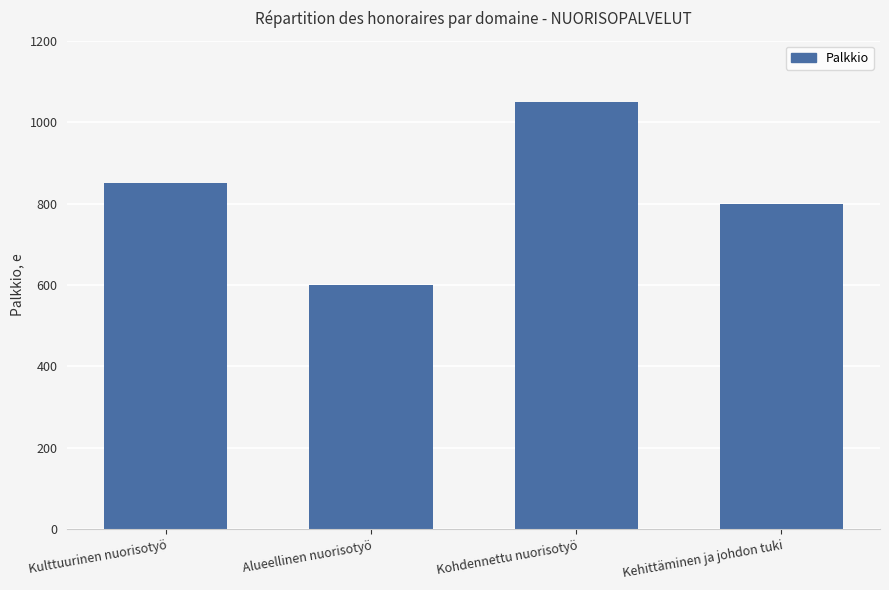

What is the difference between the second highest and minimum values?

250